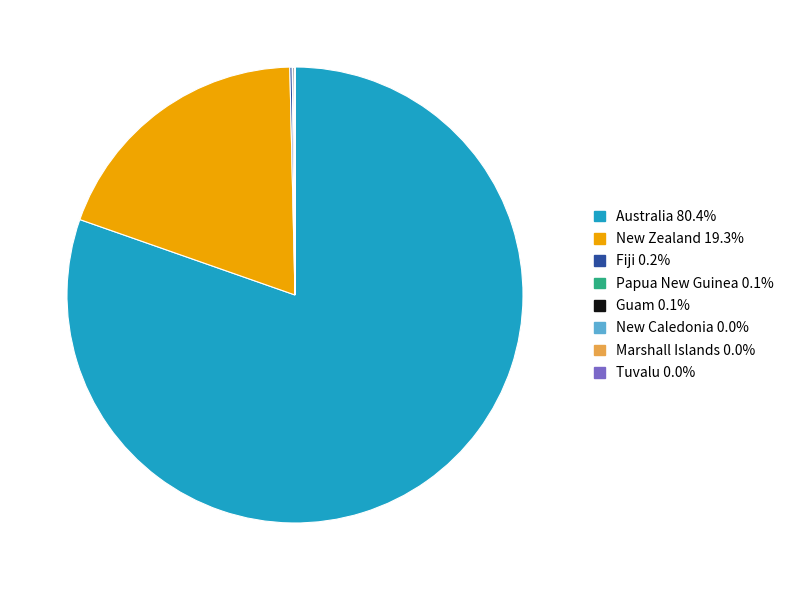

Which category has the biggest portion of the pie?

Australia